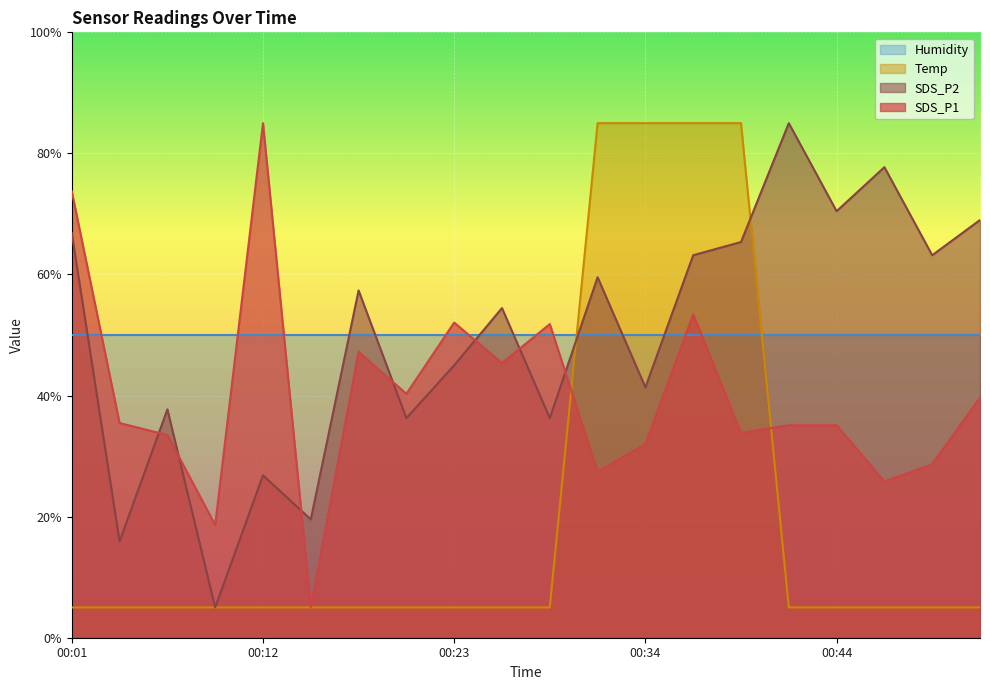

What is the difference between the highest and lowest values at 00:34?

53.0